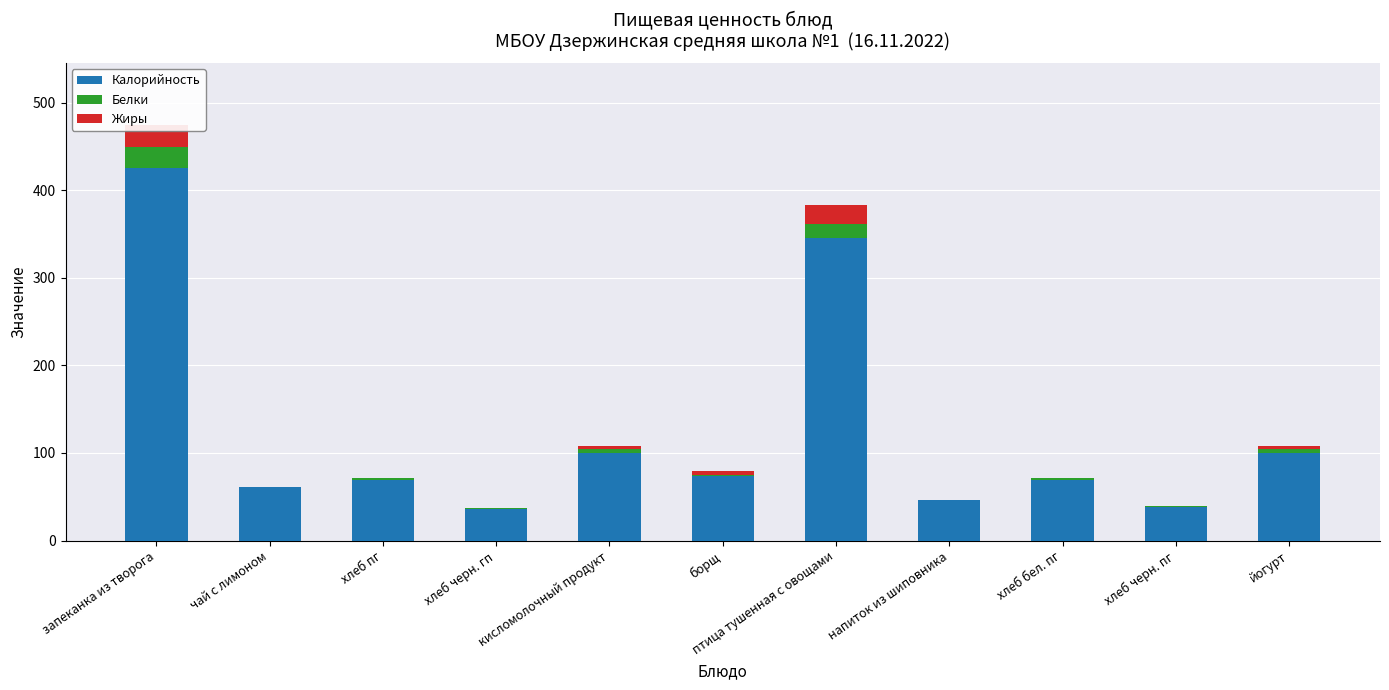

How many values in Белки are above zero?

9